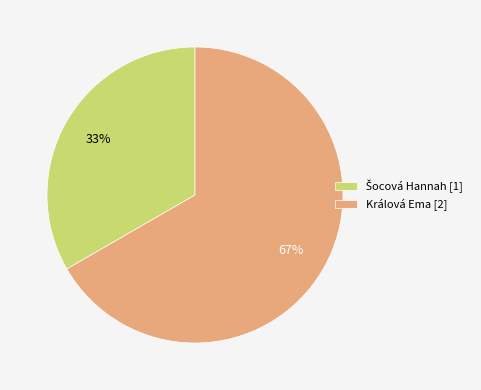

Is it true that Králová Ema [2] is 61% of the pie?

False